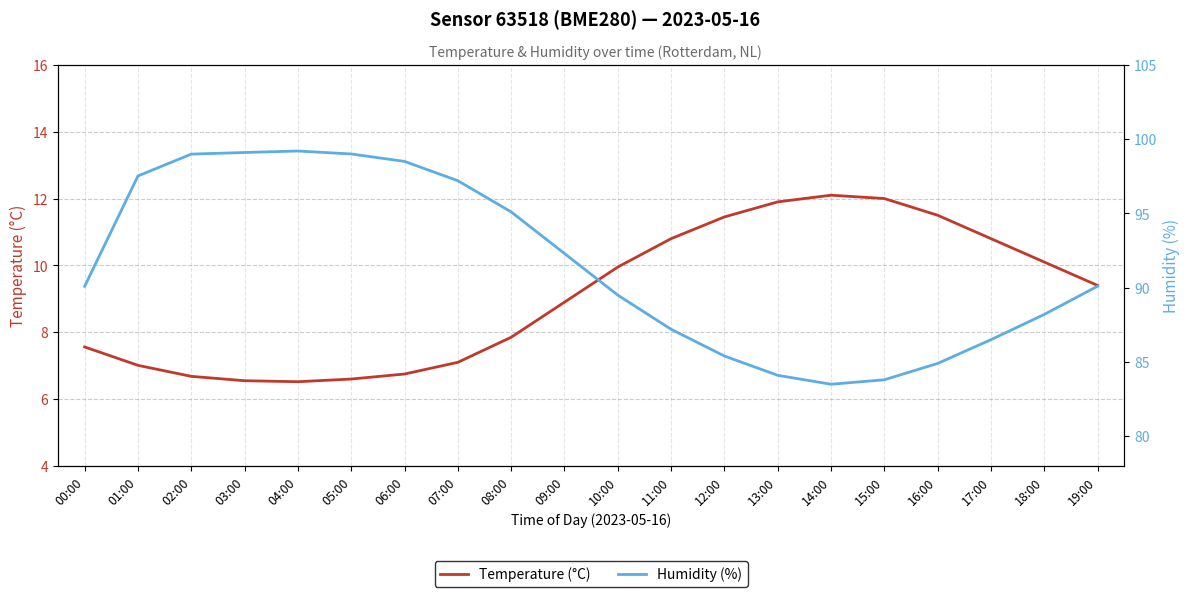

At which category does Humidity (%) reach its first local peak?

04:00